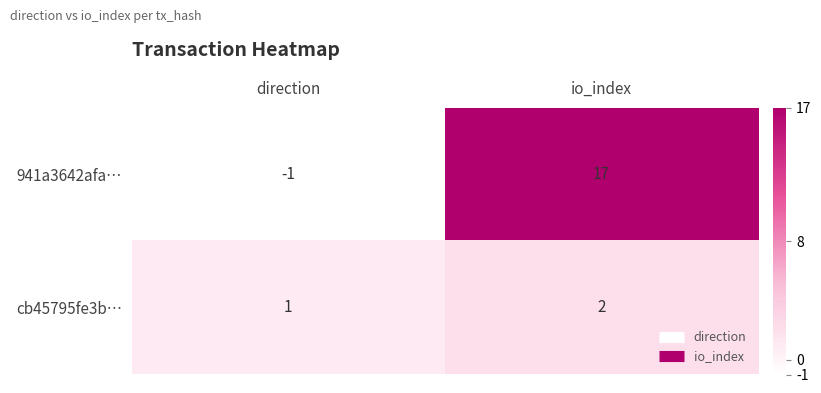

Which label corresponds to the largest value in the chart?

io_index